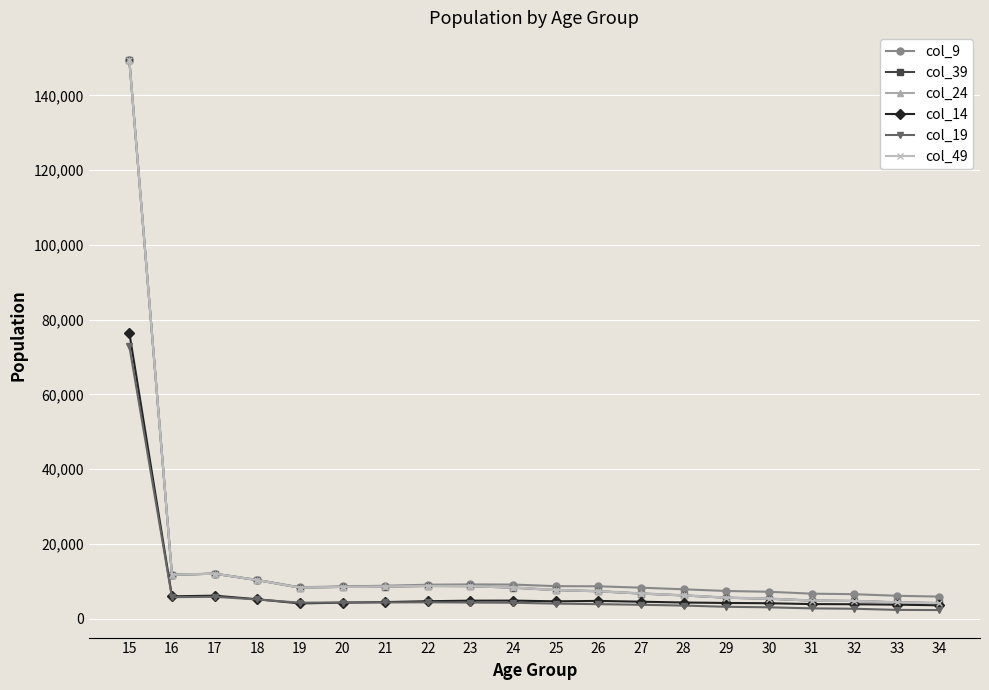

True or false: col_9 and col_19 cross at least once.

False